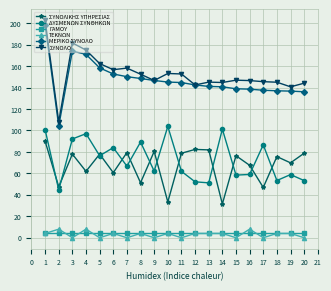

Between 4 and 10, which series saw the biggest shift?

ΣΥΝΟΛΙΚΗΣ ΥΠΗΡΕΣΙΑΣ